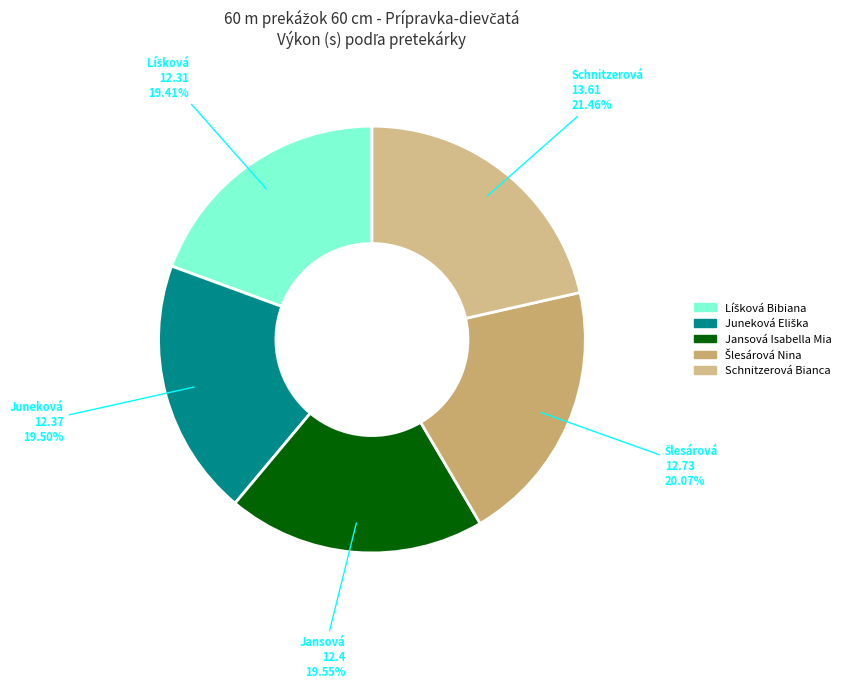

Does Jansová Isabella Mia represent more than half of the total?

No